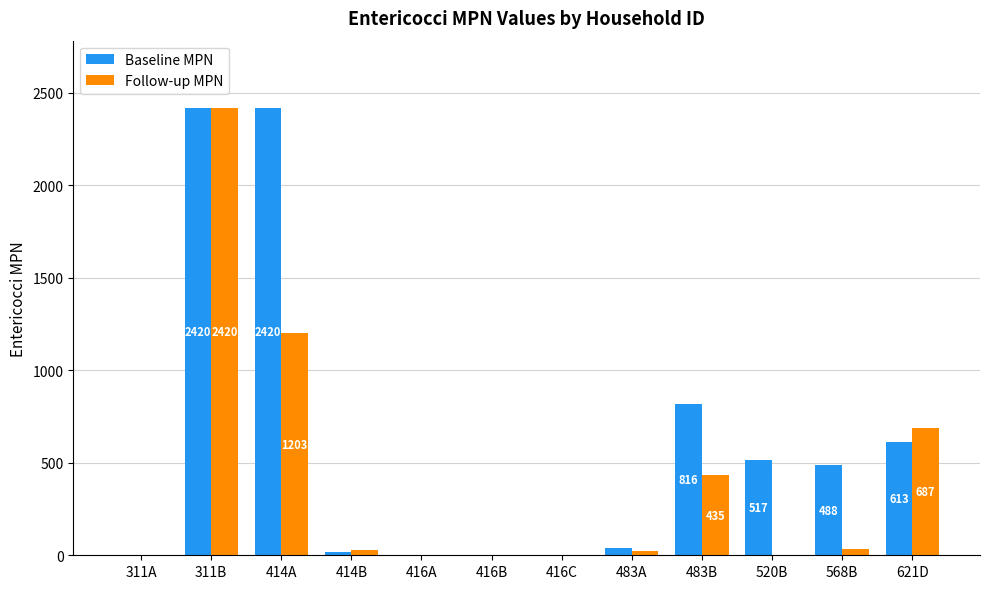

What are all the series names shown in the legend?

Baseline MPN, Follow-up MPN